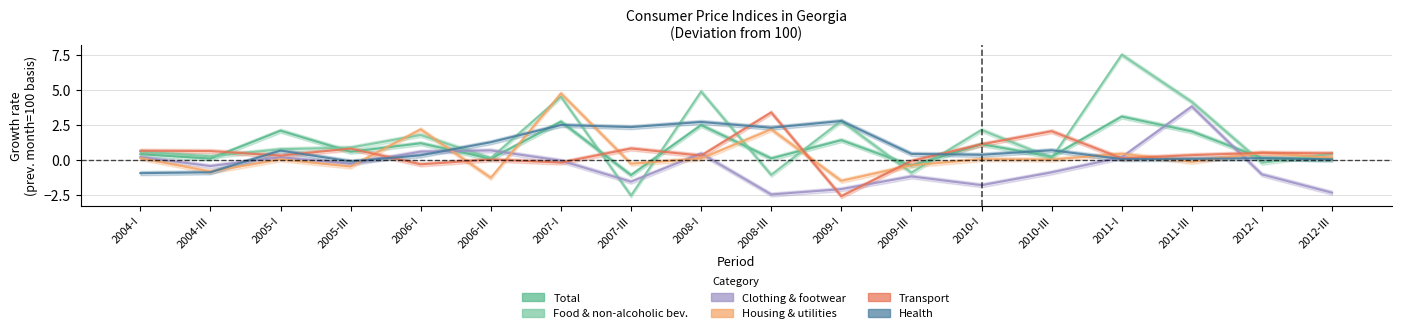

How many interior local valleys does the Housing, water, electricity, gas series have?

7